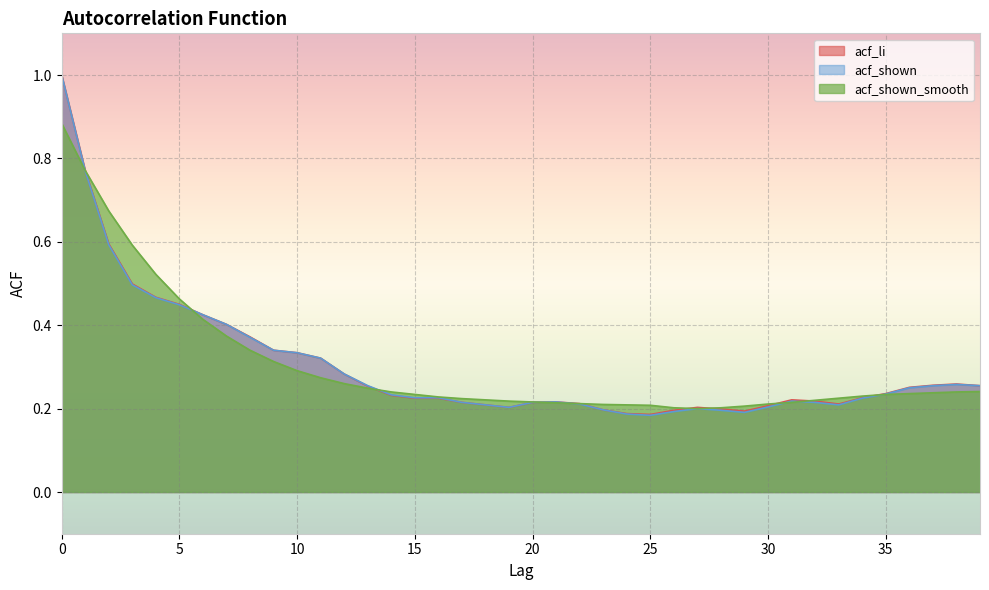

Reading left to right, list all the values displayed in this chart.

acf_li: 0=1.0	1=0.8	2=0.6	3=0.5	4=0.5	5=0.5	6=0.4	7=0.4	8=0.4	9=0.3	10=0.3	11=0.3	12=0.3	13=0.3	14=0.2	15=0.2	16=0.2	17=0.2	18=0.2	19=0.2	20=0.2	21=0.2	22=0.2	23=0.2	24=0.2	25=0.2	26=0.2	27=0.2	28=0.2	29=0.2	30=0.2	31=0.2	32=0.2	33=0.2	34=0.2	35=0.2	36=0.3	37=0.3	38=0.3	39=0.3
acf_shown: 0=1.0	1=0.8	2=0.6	3=0.5	4=0.5	5=0.4	6=0.4	7=0.4	8=0.4	9=0.3	10=0.3	11=0.3	12=0.3	13=0.3	14=0.2	15=0.2	16=0.2	17=0.2	18=0.2	19=0.2	20=0.2	21=0.2	22=0.2	23=0.2	24=0.2	25=0.2	26=0.2	27=0.2	28=0.2	29=0.2	30=0.2	31=0.2	32=0.2	33=0.2	34=0.2	35=0.2	36=0.2	37=0.3	38=0.3	39=0.3
acf_shown_smooth: 0=0.9	1=0.8	2=0.7	3=0.6	4=0.5	5=0.5	6=0.4	7=0.4	8=0.3	9=0.3	10=0.3	11=0.3	12=0.3	13=0.2	14=0.2	15=0.2	16=0.2	17=0.2	18=0.2	19=0.2	20=0.2	21=0.2	22=0.2	23=0.2	24=0.2	25=0.2	26=0.2	27=0.2	28=0.2	29=0.2	30=0.2	31=0.2	32=0.2	33=0.2	34=0.2	35=0.2	36=0.2	37=0.2	38=0.2	39=0.2